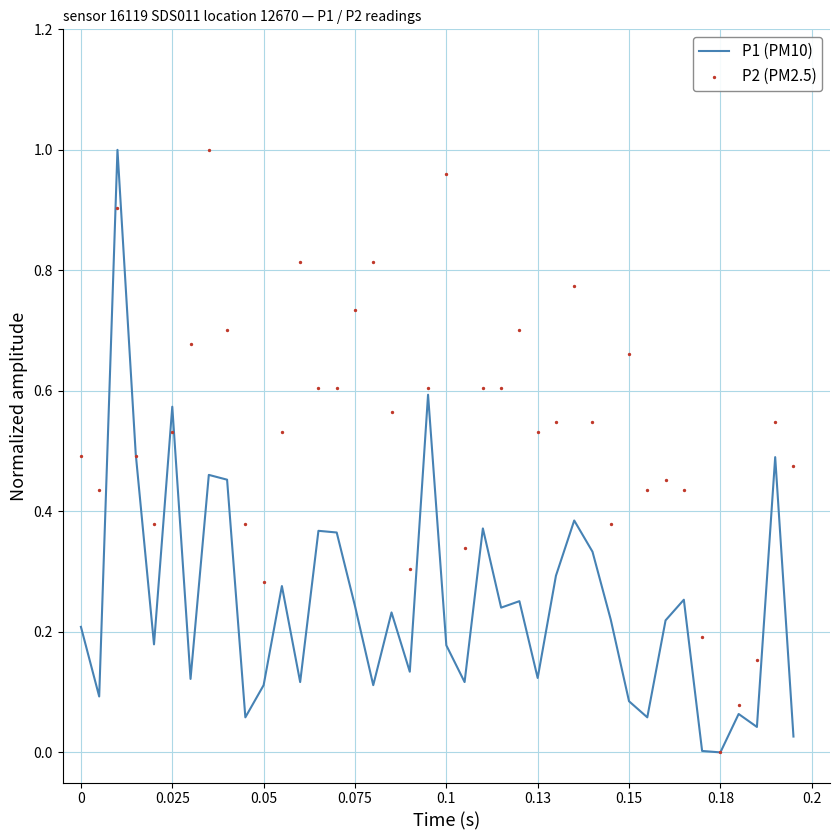

Which series has the widest spread of Y values?

P1 (PM10)